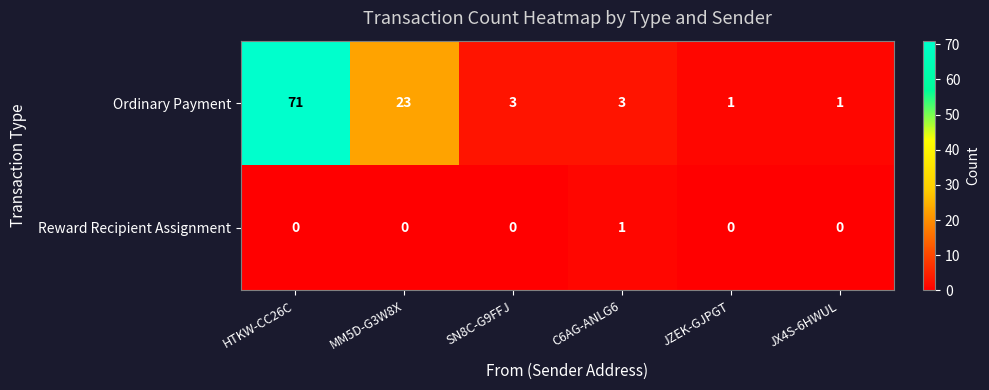

Is it true that Ordinary Payment equals 96 at HTKW-CC26C?

False